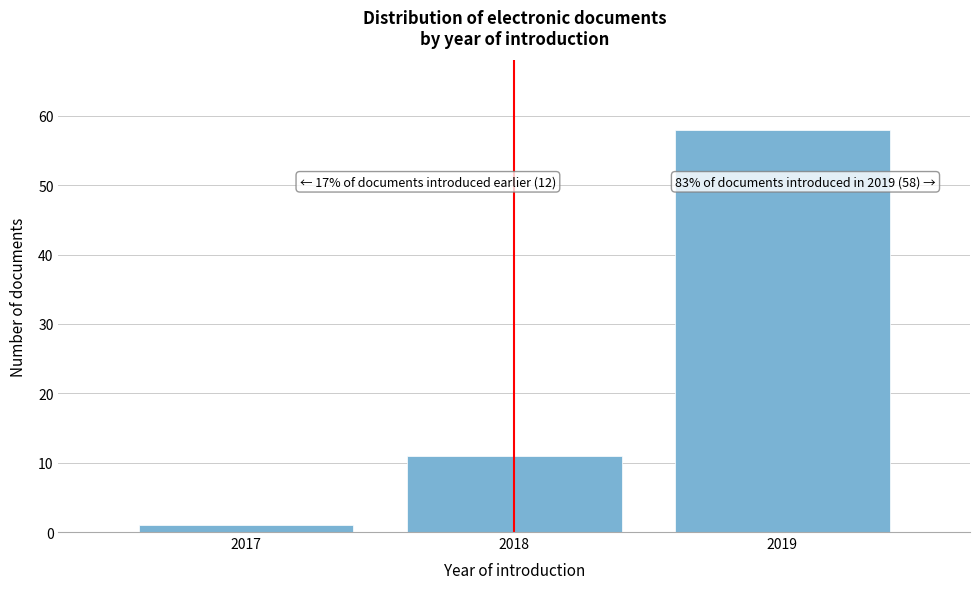

Reading left to right, extract all data points from this chart.

1	11	58